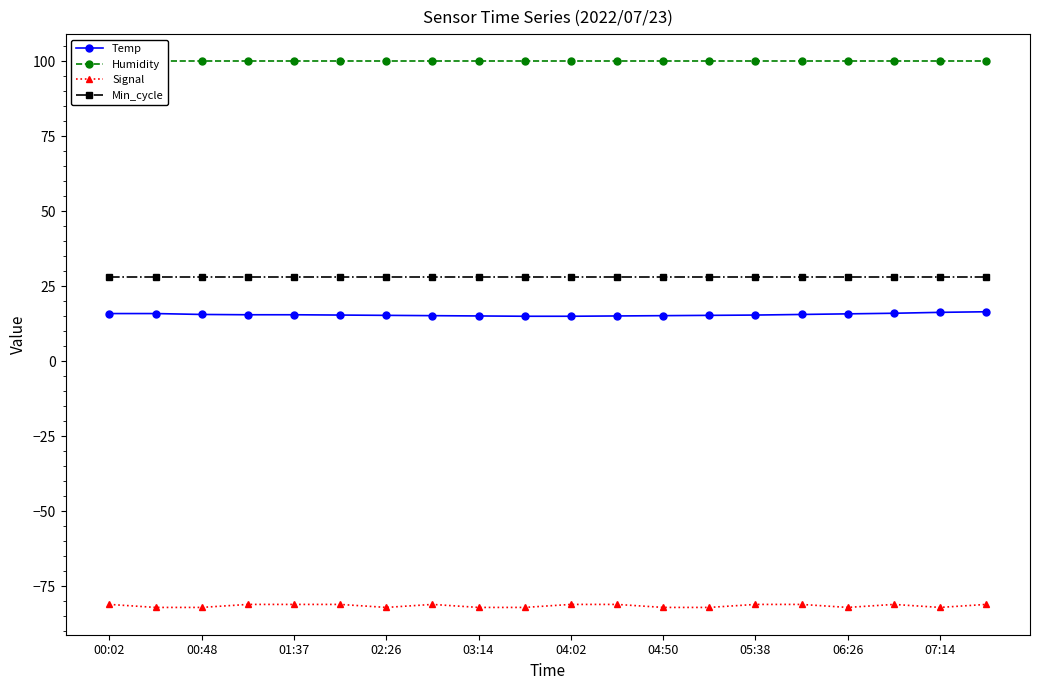

At 00:02, list the series in order from smallest to largest.

Signal, Temp, Min_cycle, Humidity